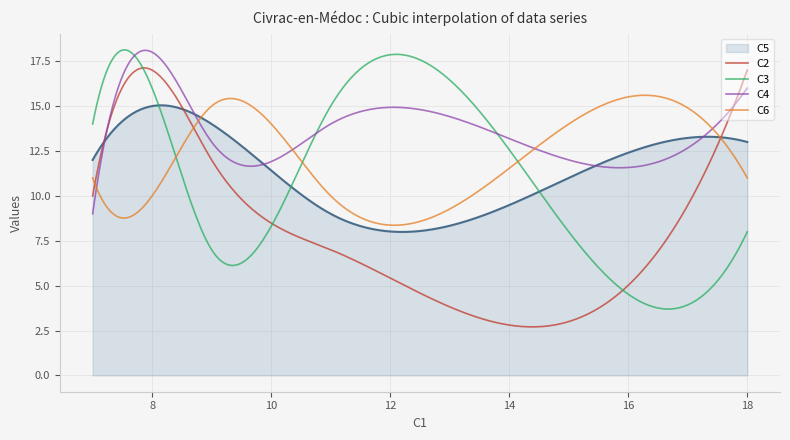

What is the greatest value displayed?

18.1